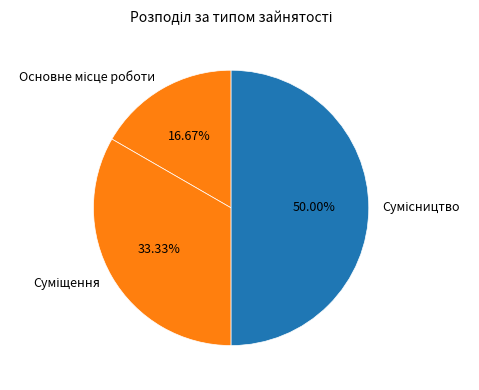

How many slices are in this pie chart?

3